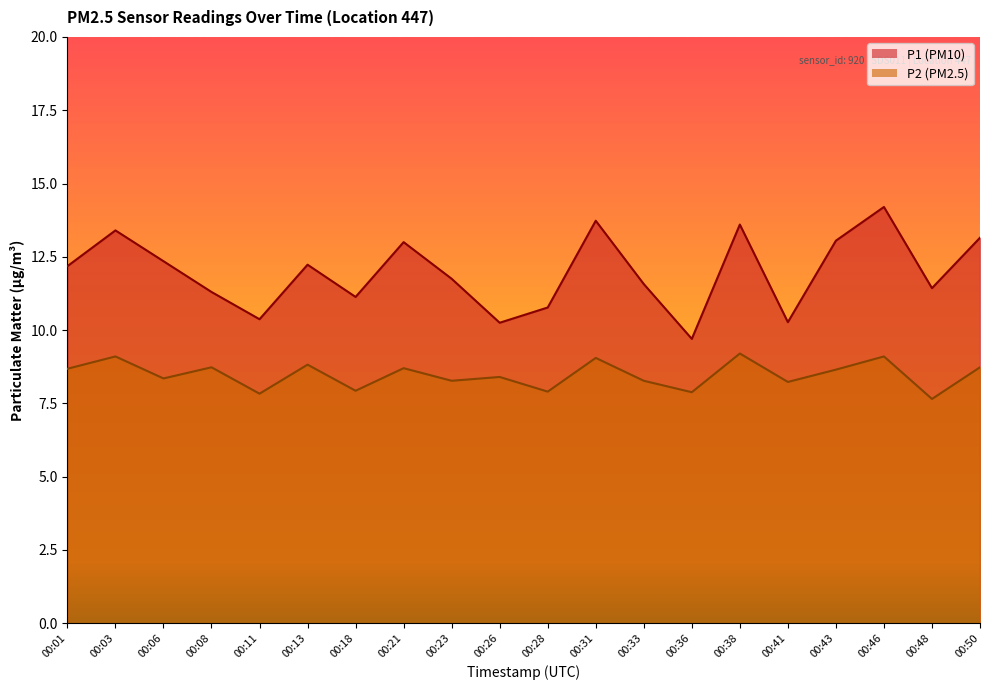

Reading left to right, extract all data points from this chart.

P1: 00:01=12.2	00:03=13.4	00:06=12.3	00:08=11.3	00:11=10.4	00:13=12.2	00:18=11.1	00:21=13.0	00:23=11.8	00:26=10.2	00:28=10.8	00:31=13.7	00:33=11.6	00:36=9.7	00:38=13.6	00:41=10.3	00:43=13.1	00:46=14.2	00:48=11.4	00:50=13.2
P2: 00:01=8.7	00:03=9.1	00:06=8.3	00:08=8.7	00:11=7.8	00:13=8.8	00:18=7.9	00:21=8.7	00:23=8.3	00:26=8.4	00:28=7.9	00:31=9.1	00:33=8.3	00:36=7.9	00:38=9.2	00:41=8.2	00:43=8.7	00:46=9.1	00:48=7.7	00:50=8.7